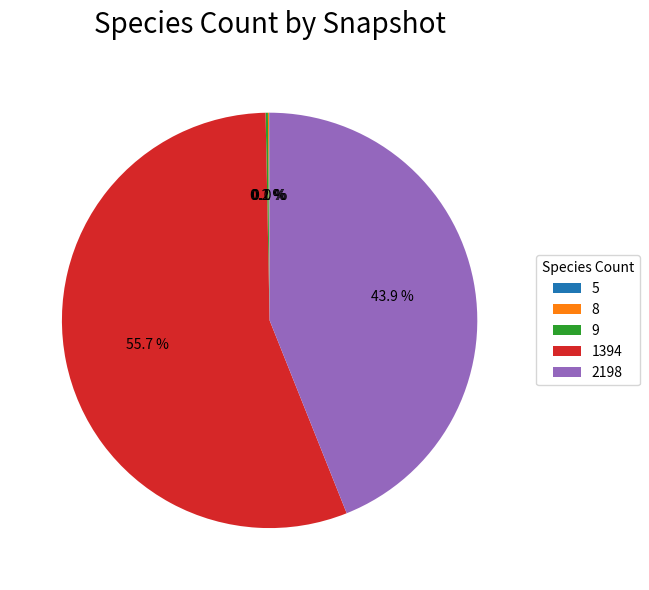

Is there a majority slice in this chart?

Yes